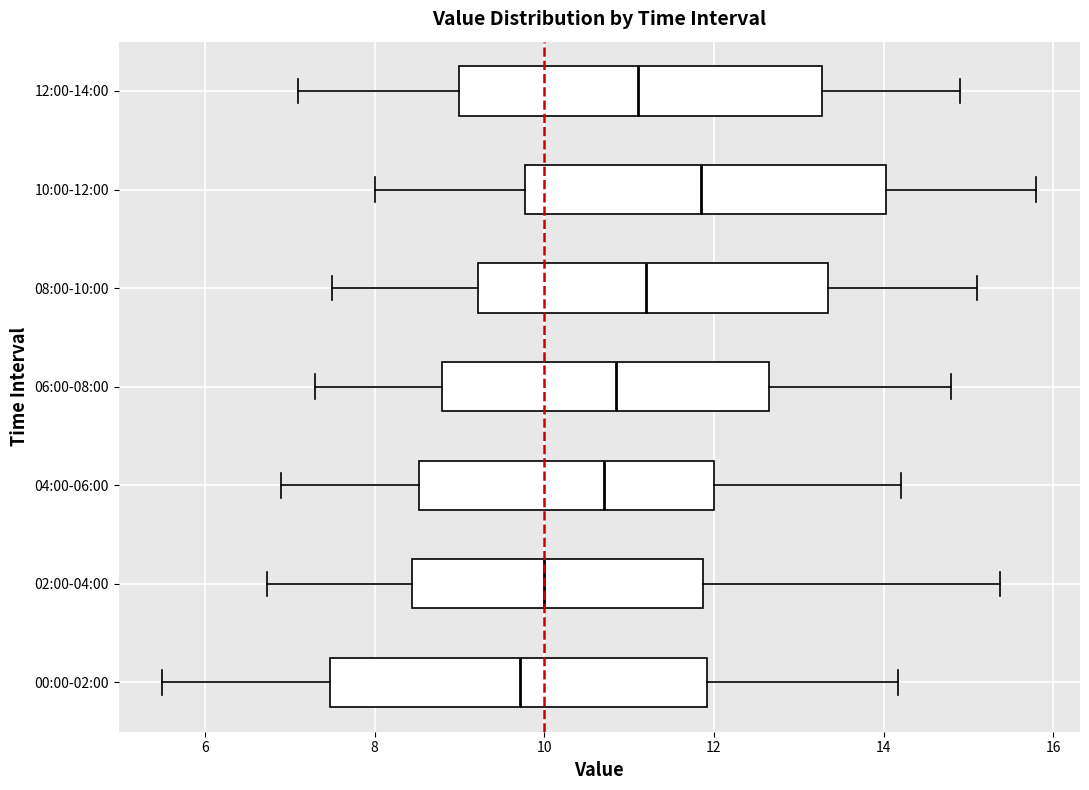

Reading bottom to top, transcribe this box plot: for each box, give where its median line is, the range the box spans, and where its two whiskers end, as read against the x-axis. The values are not printed on the chart, so give them approximately, as read against the axis.

00:00-02:00: median 9.8, box 7.4 to 12.0, whiskers 5.6 to 14.2
02:00-04:00: median 10.0, box 8.4 to 11.8, whiskers 6.8 to 15.4
04:00-06:00: median 10.8, box 8.6 to 12.0, whiskers 7.0 to 14.2
06:00-08:00: median 10.8, box 8.8 to 12.6, whiskers 7.4 to 14.8
08:00-10:00: median 11.2, box 9.2 to 13.4, whiskers 7.6 to 15.2
10:00-12:00: median 11.8, box 9.8 to 14.0, whiskers 8.0 to 15.8
12:00-14:00: median 11.2, box 9.0 to 13.2, whiskers 7.2 to 15.0